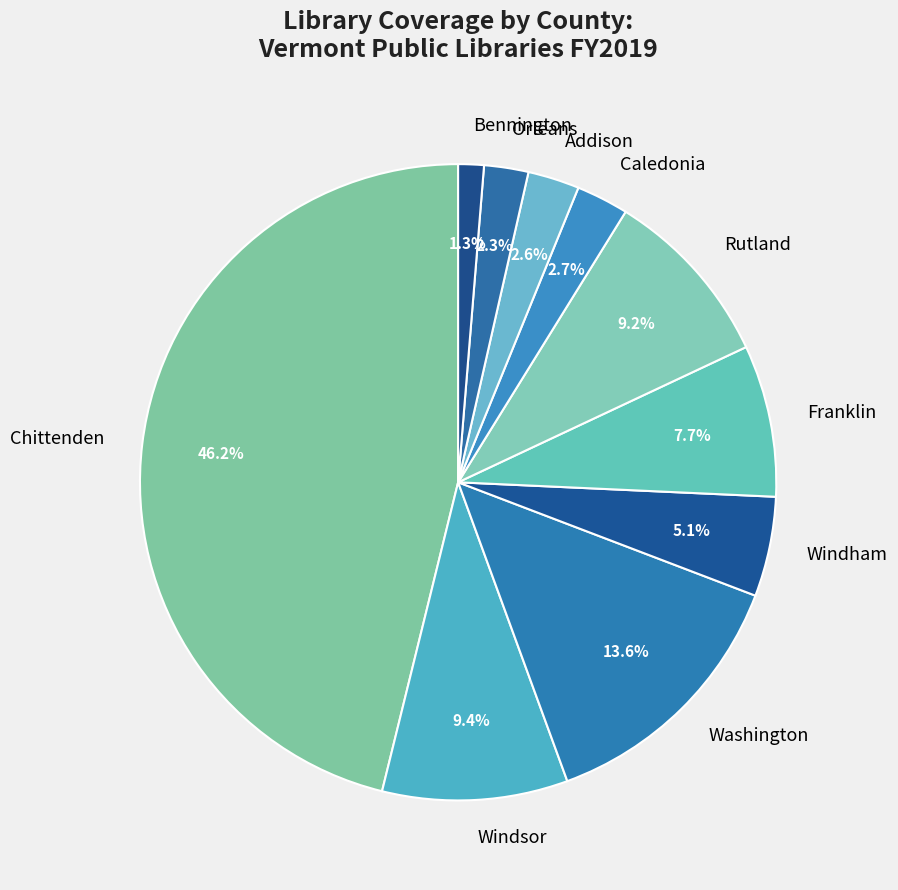

Is there any slice that represents more than half of the pie?

No